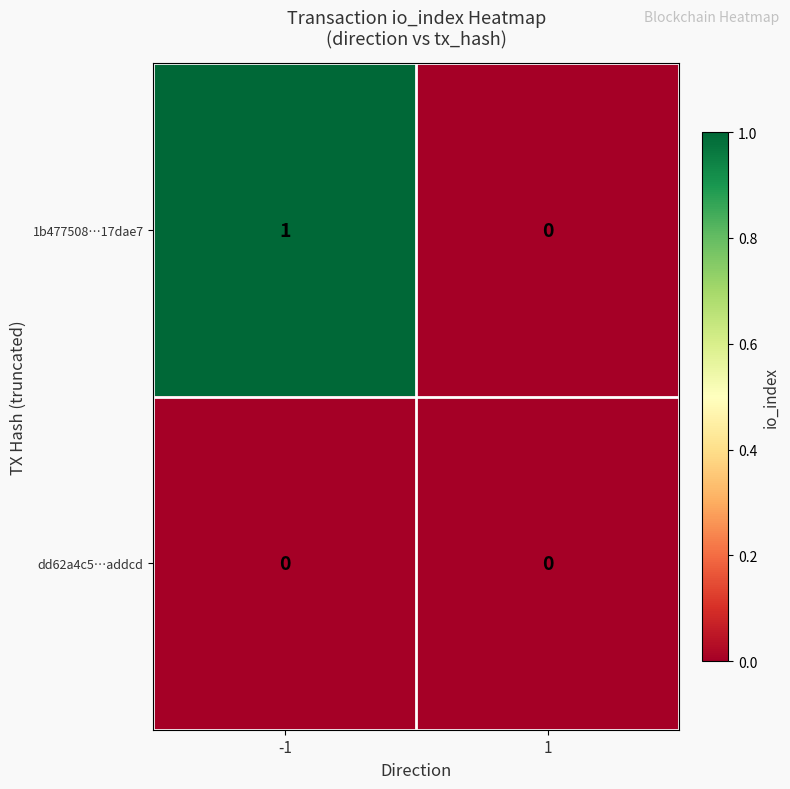

Which series has the widest spread of values?

1b477508…17dae7